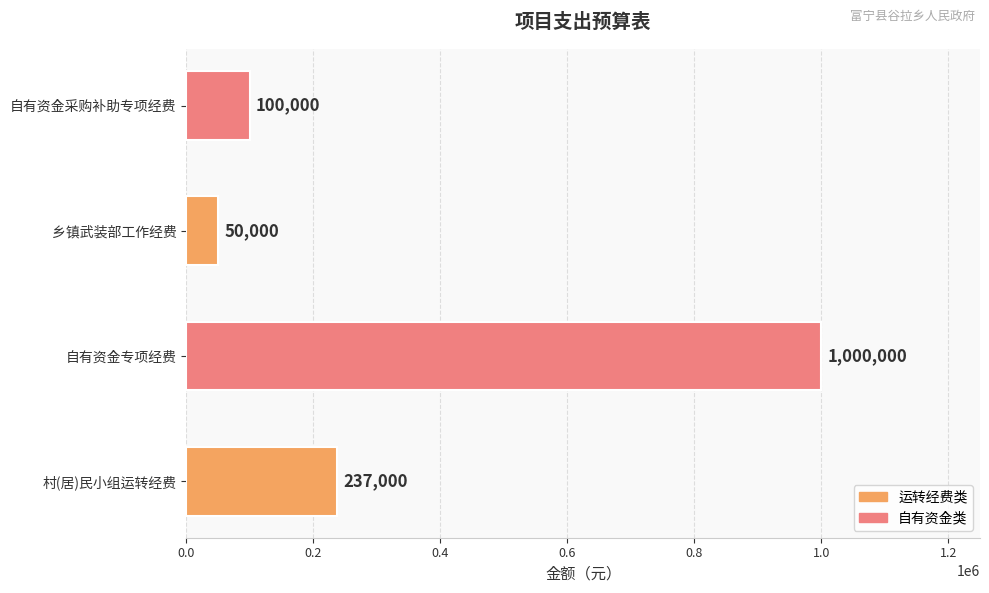

Reading top to bottom, list all the values displayed in this chart.

100000	50000	1000000	237000